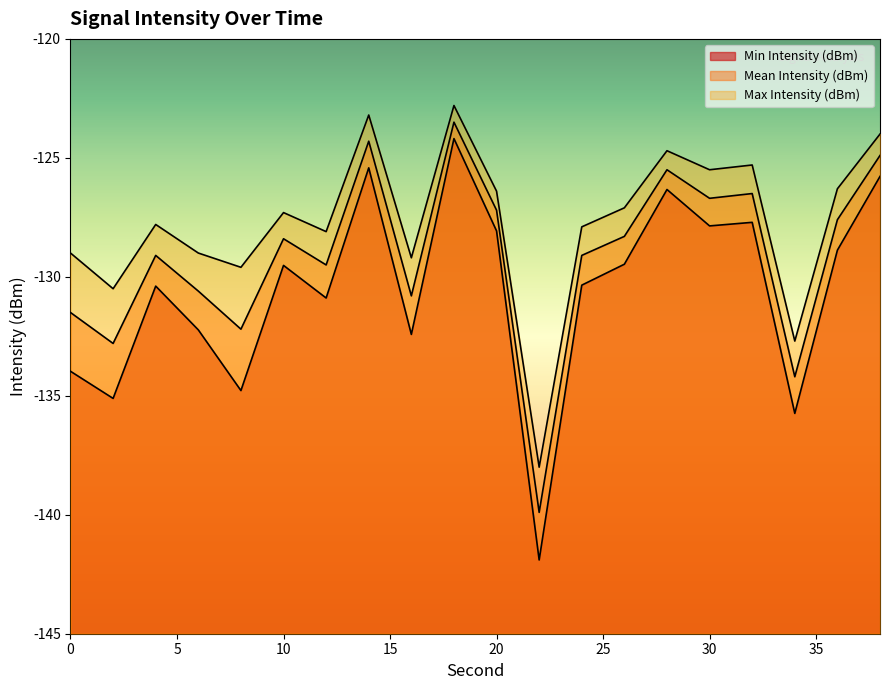

True or false: Mean Intensity (dBm) and Min Intensity (dBm) intersect in this chart.

False